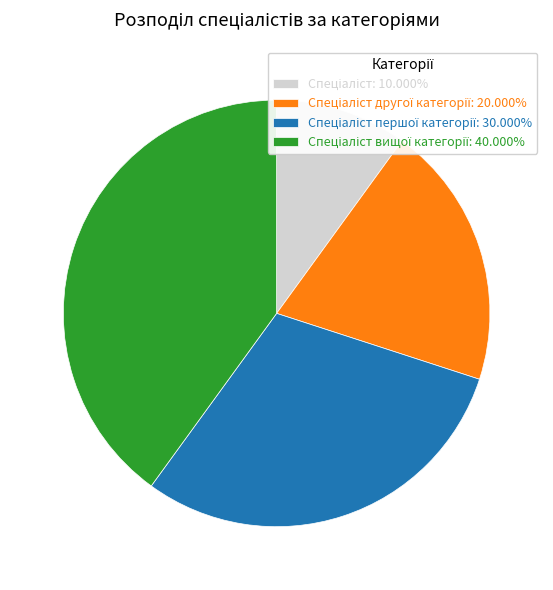

Is there any slice that represents more than half of the pie?

No